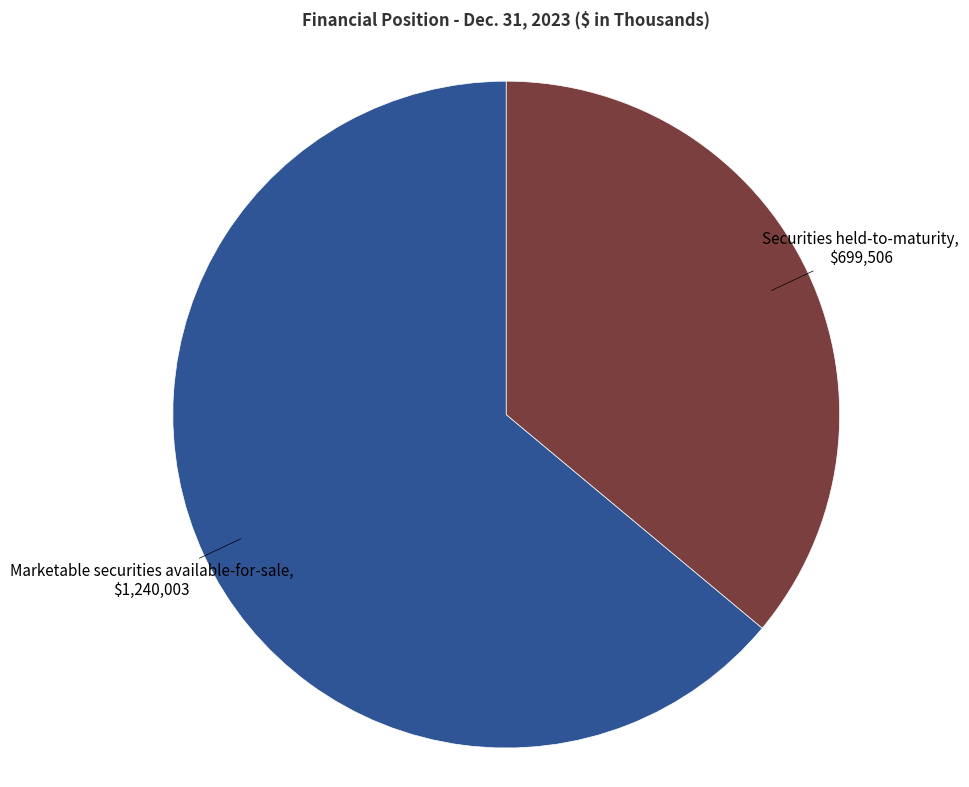

Does any single category account for the majority?

Yes